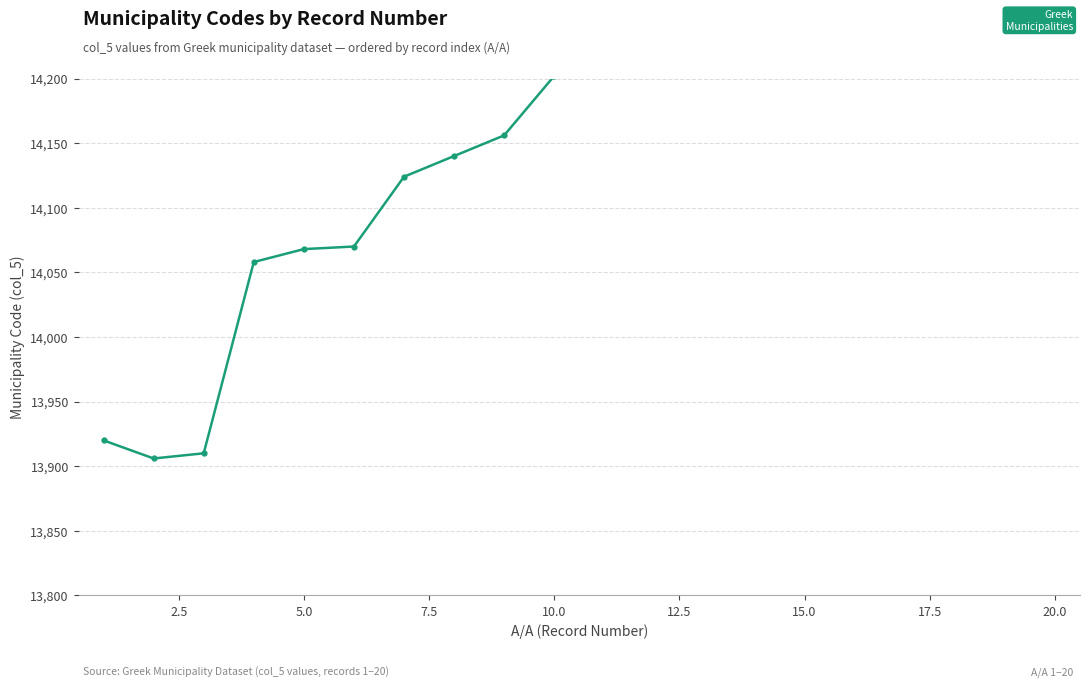

What is the difference between the maximum and second lowest values?

522